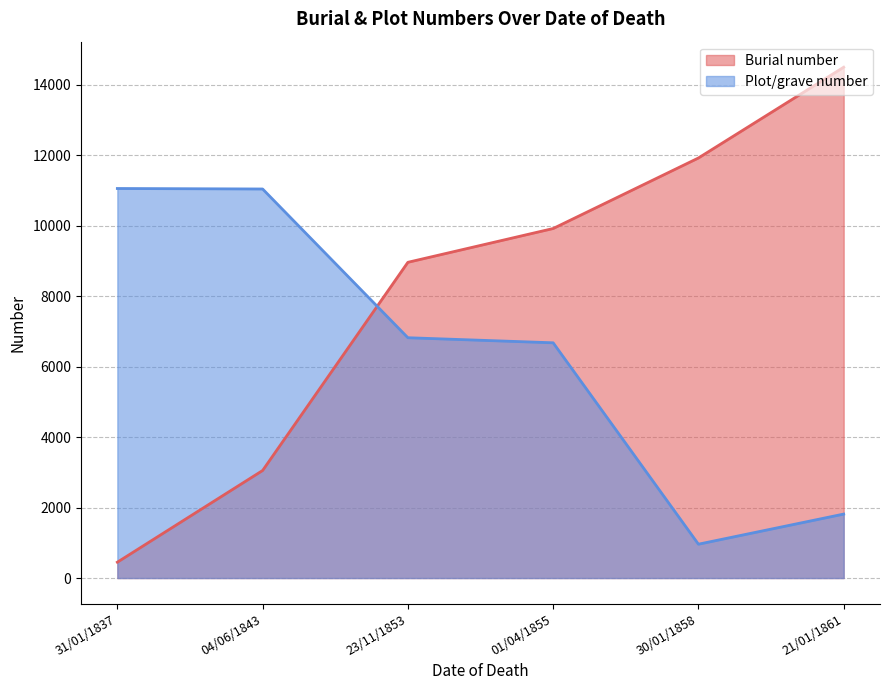

What position from the left is 04/06/1843?

2